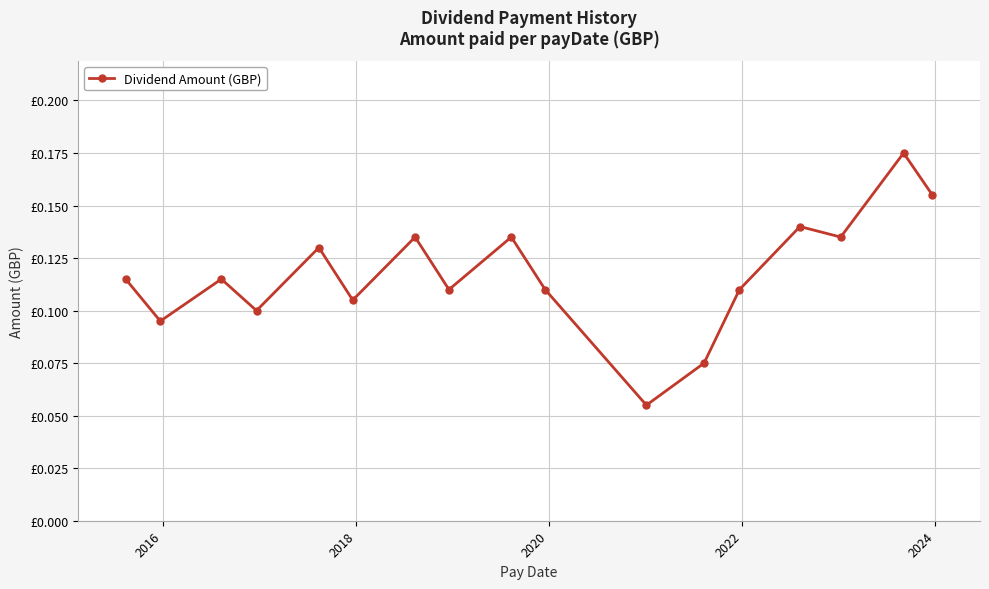

What is the minimum value shown in the chart?

0.1